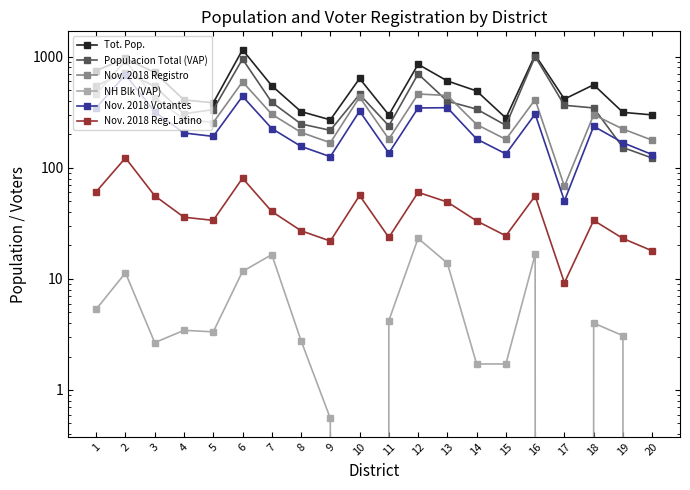

What are all the series names shown in the legend?

Tot. Pop., Populacion Total (VAP), Nov. 2018 Registro, NH Blk (VAP), Nov. 2018 Votantes, Nov. 2018 Reg. Latino